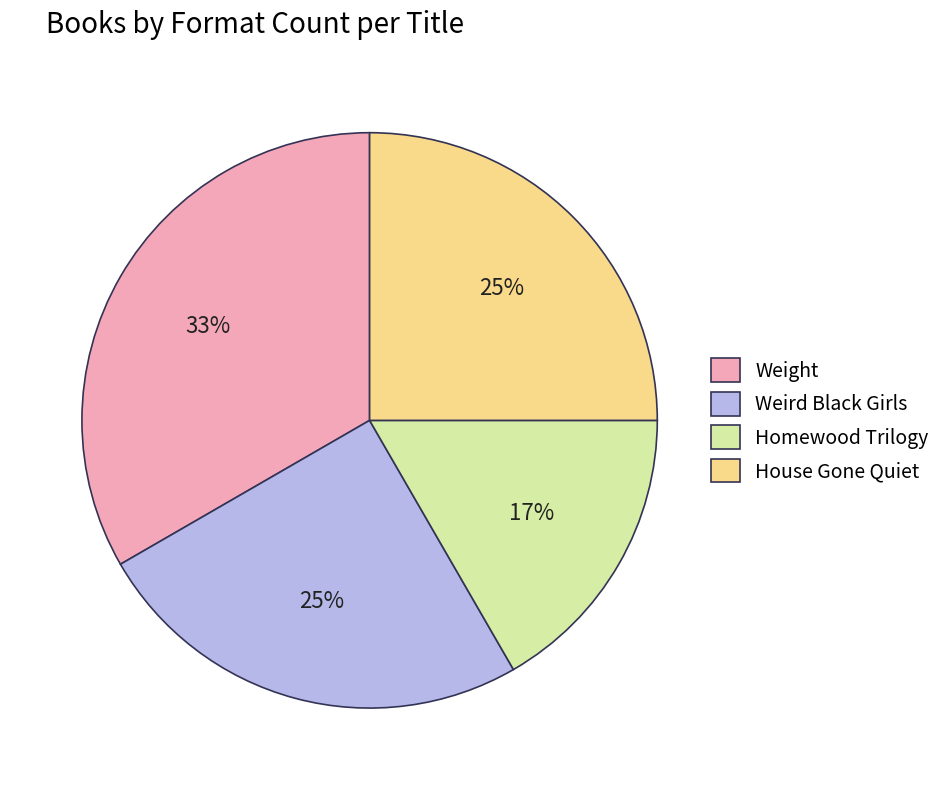

How many segments does this pie chart have?

4